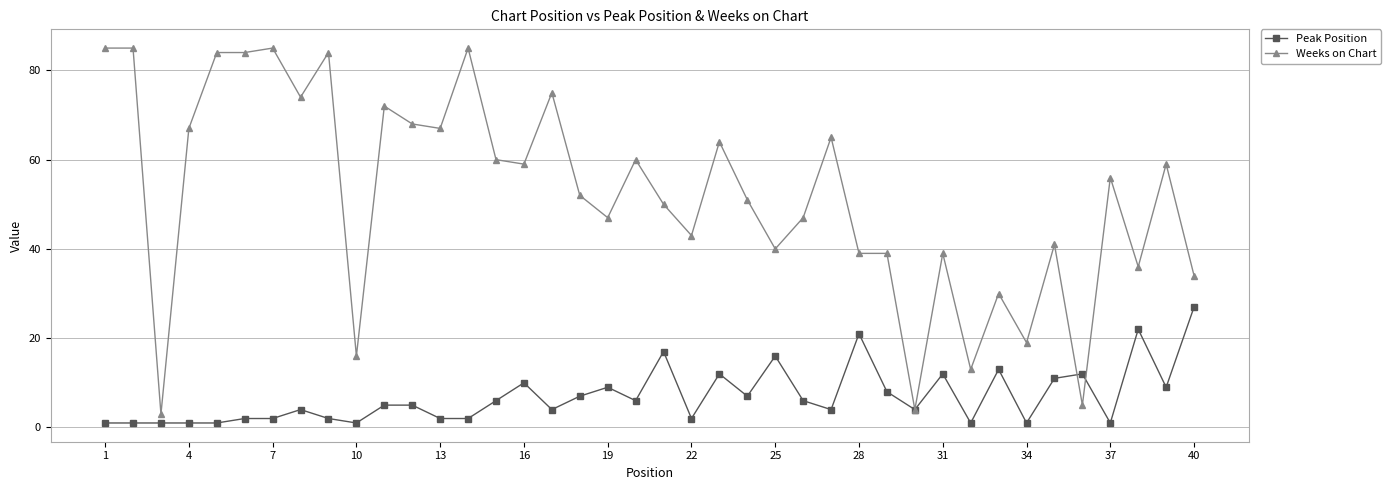

Rank the series by their average value, from lowest to highest.

Peak Position, Weeks on Chart